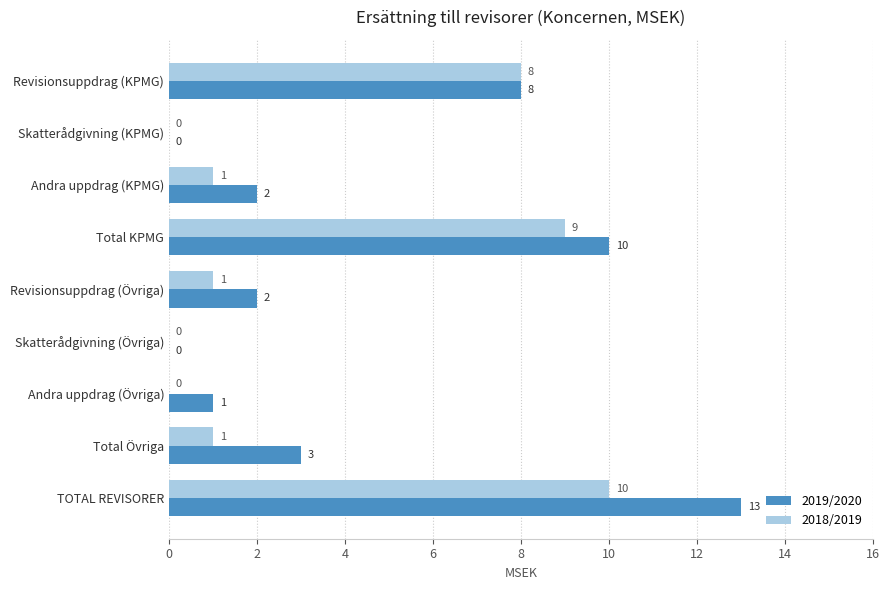

Which series has the widest spread of values?

2019/2020